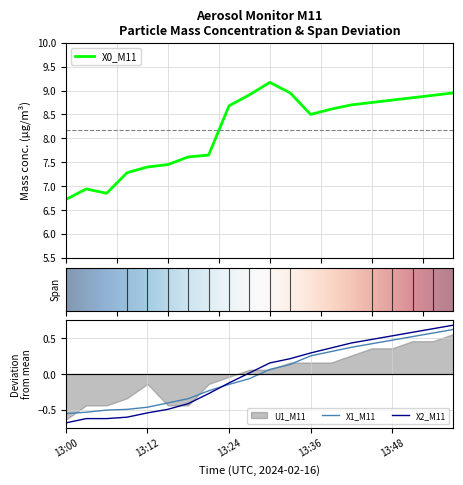

Where is the first local minimum for X0_M11?

13:06